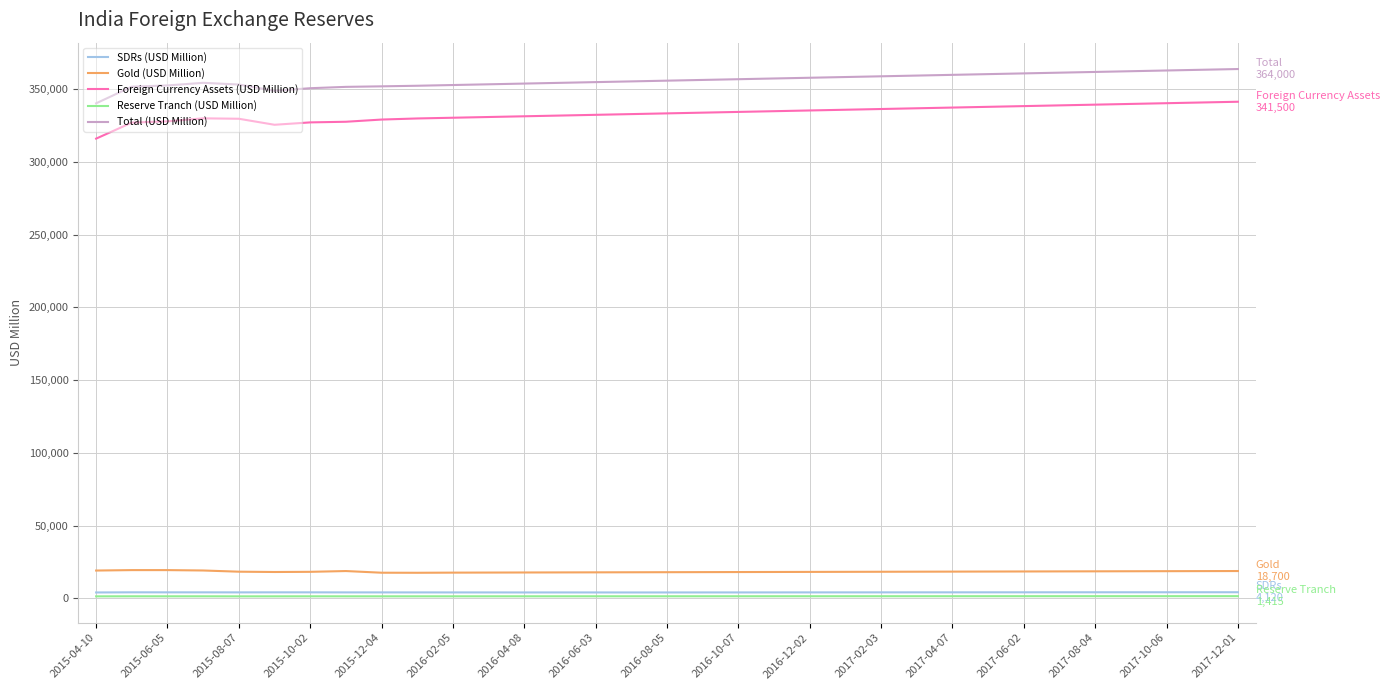

What is the highest value of the Total (USD Million) series?

364000